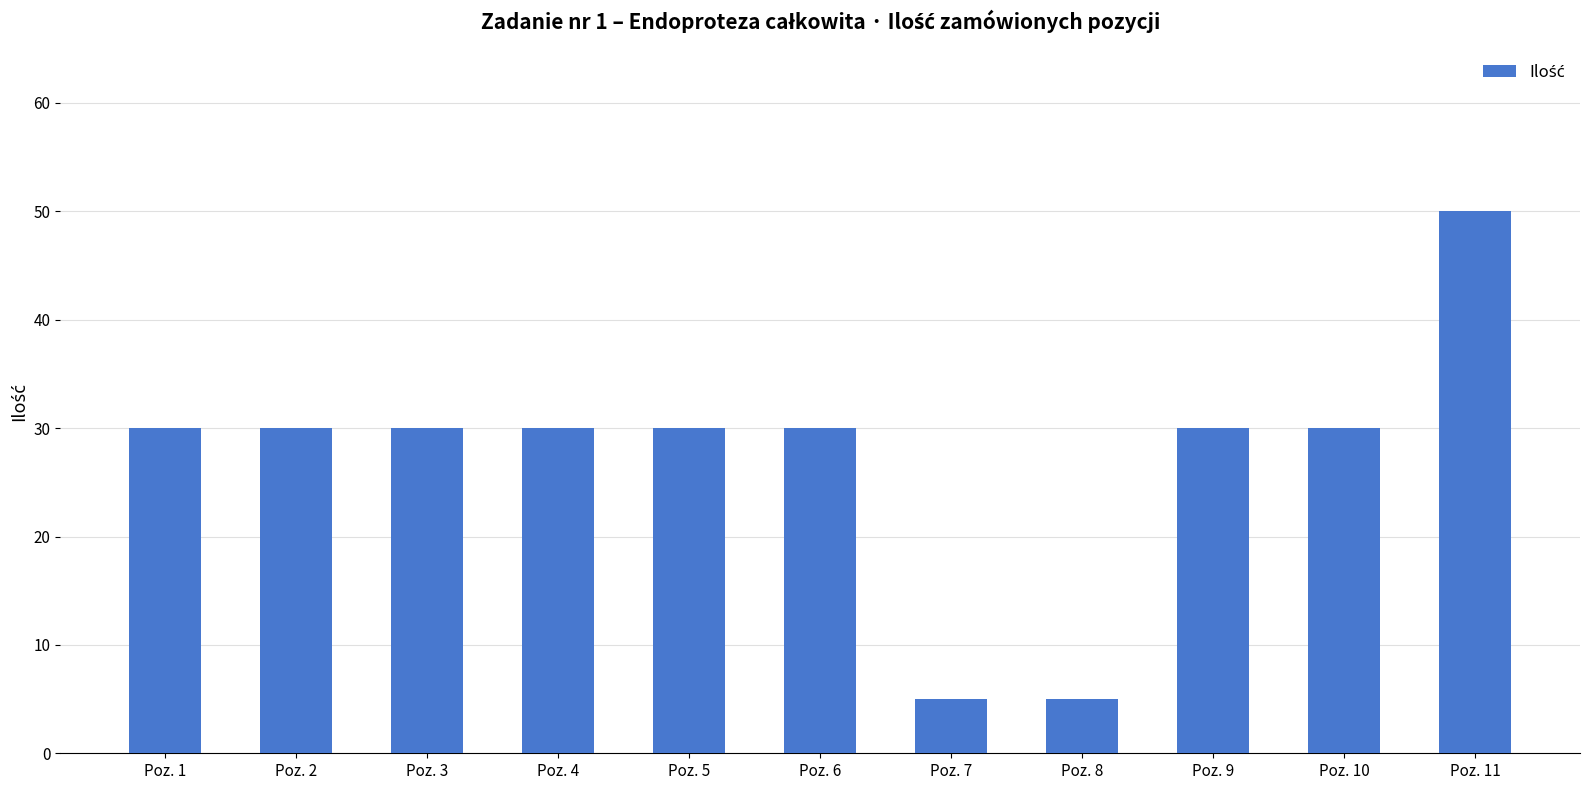

The chart shows a value of 41 at Poz. 3. True or false?

False